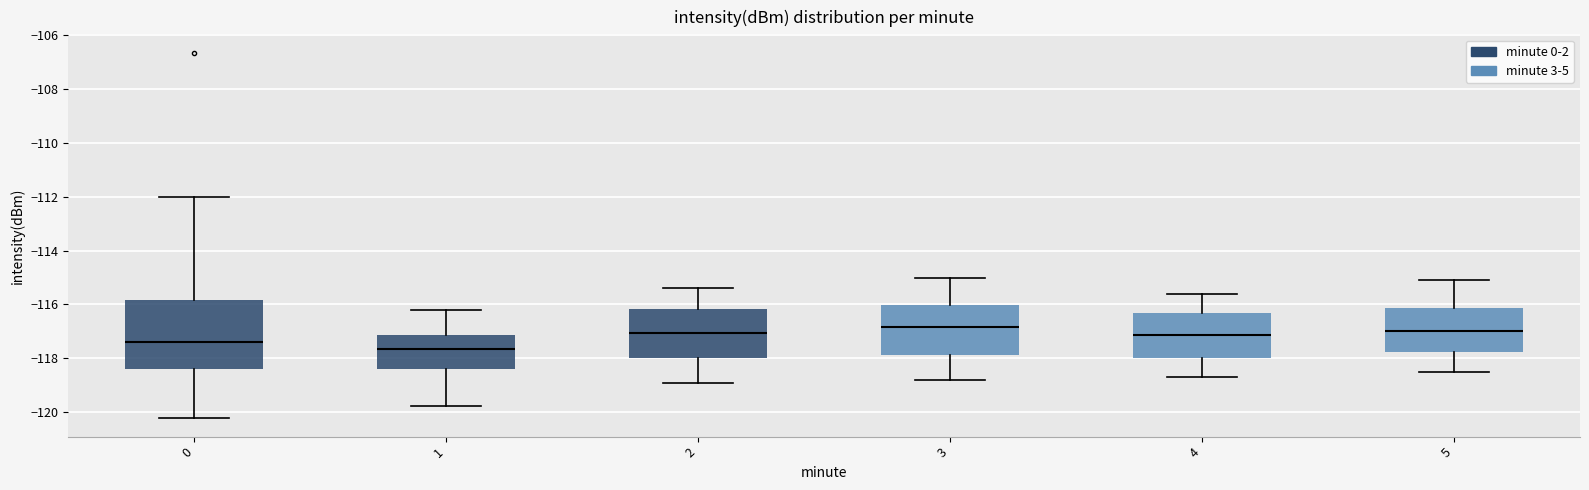

Comparing the boxes themselves (not the whiskers), which one is the tallest?

0